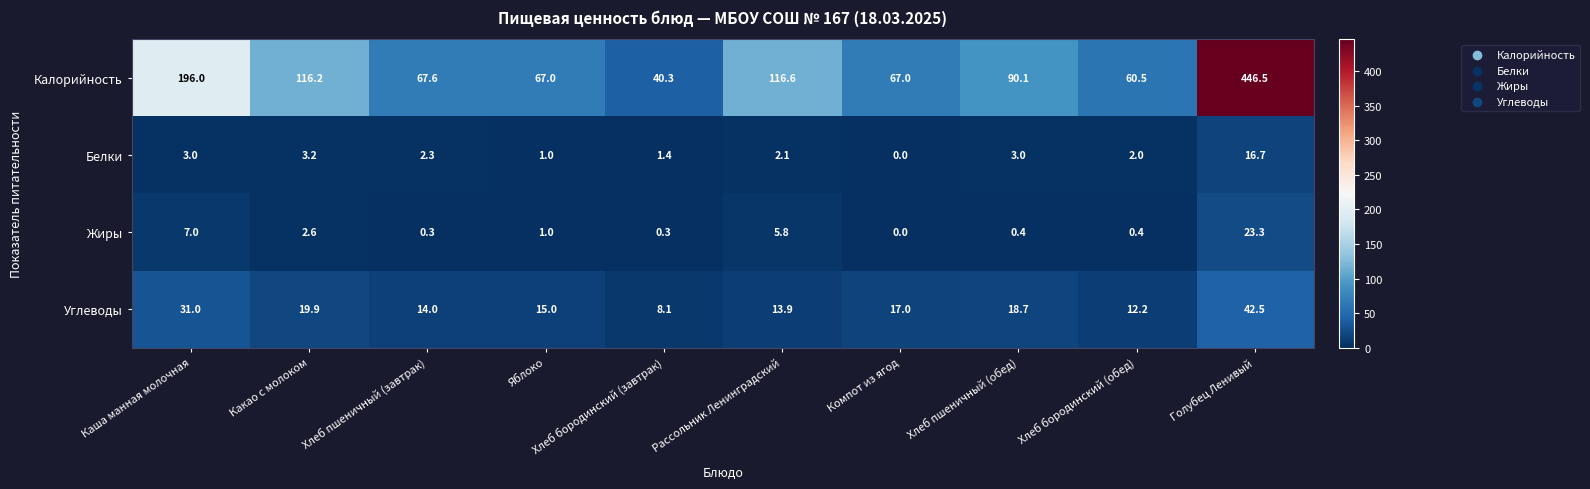

True or false: Белки has a value of 6.7 at Компот из ягод.

False